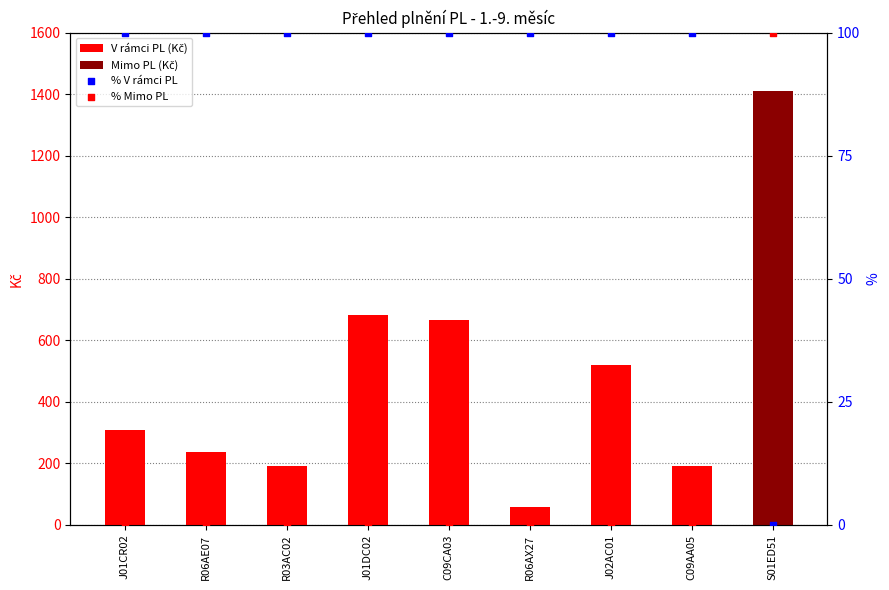

At which category is the sum across all series the highest?

S01ED51